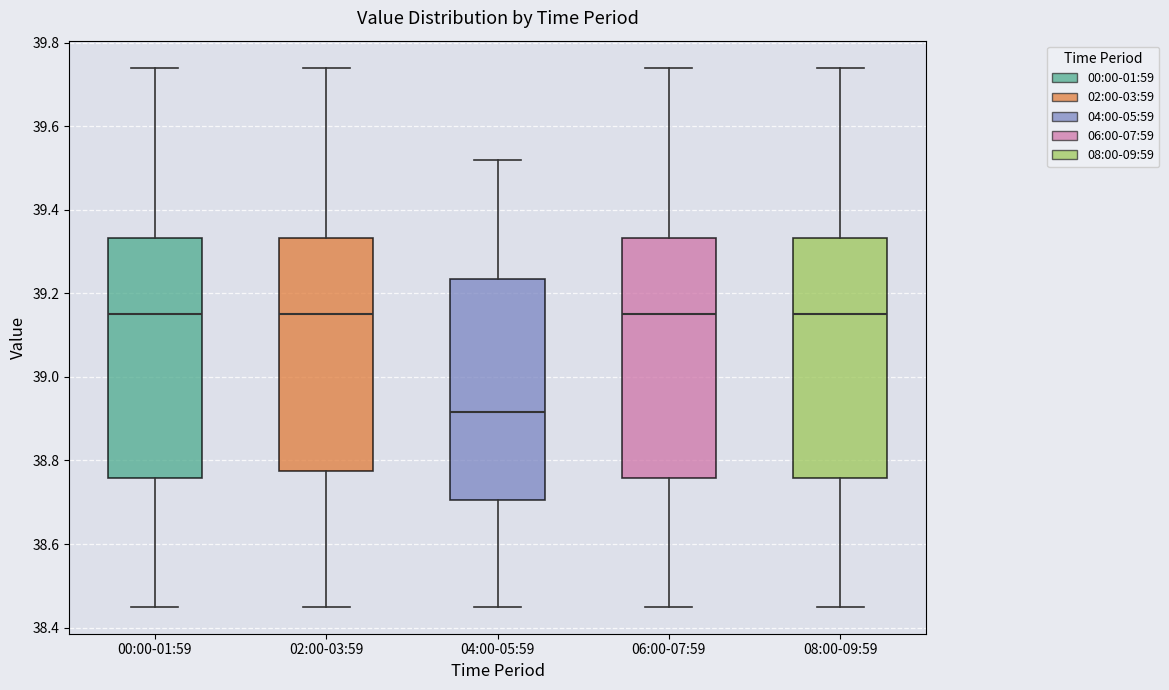

Where is the upper edge of the box for 00:00-01:59 on the y-axis? The values are not printed on the chart, so give them approximately, as read against the axis.

39.34